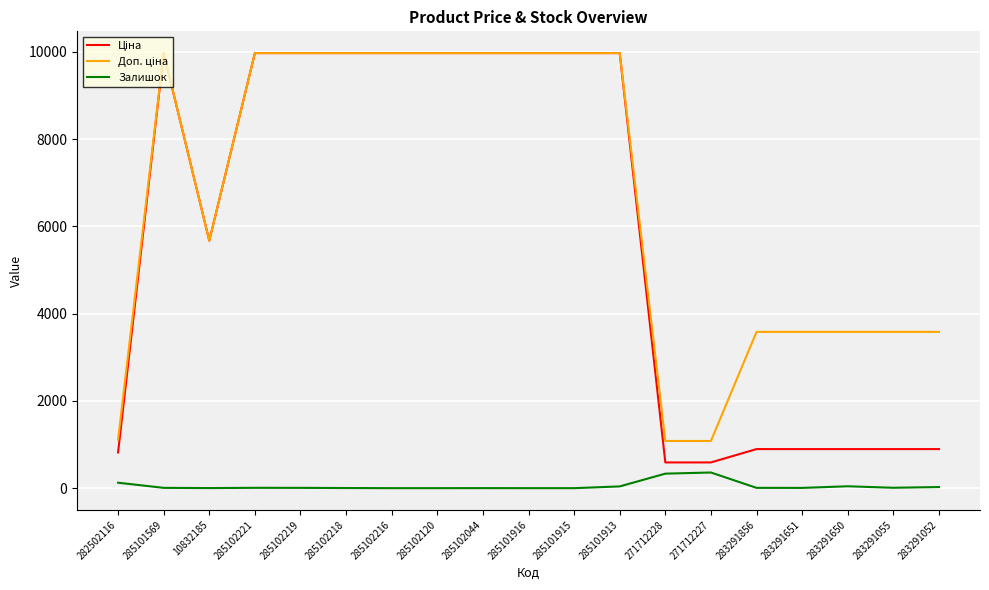

What is the greatest value displayed?

9975.0